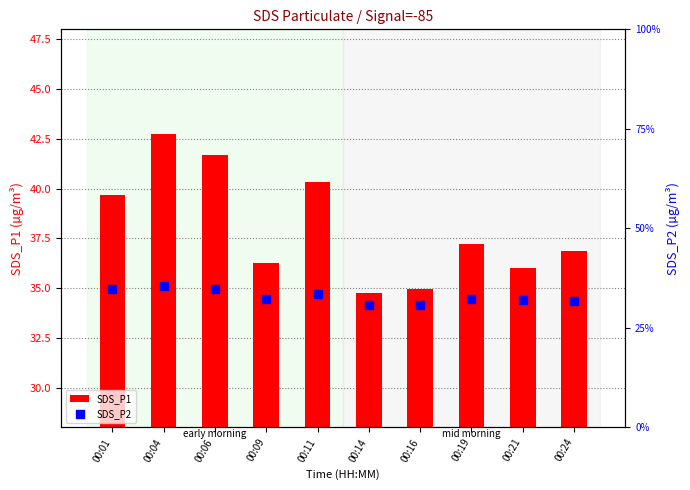

Which series reaches the minimum Y coordinate?

SDS_P2